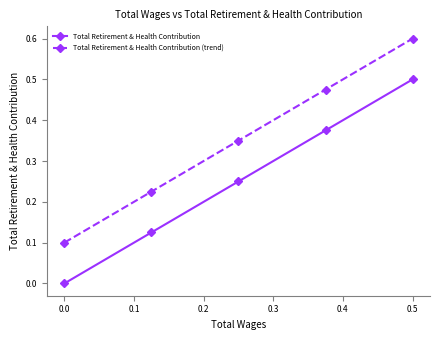

Reading left to right, list all the values displayed in this chart.

Total Retirement & Health Contribution: 0.0	0.1	0.2	0.4	0.5
Total Retirement & Health Contribution (trend): 0.1	0.2	0.3	0.5	0.6